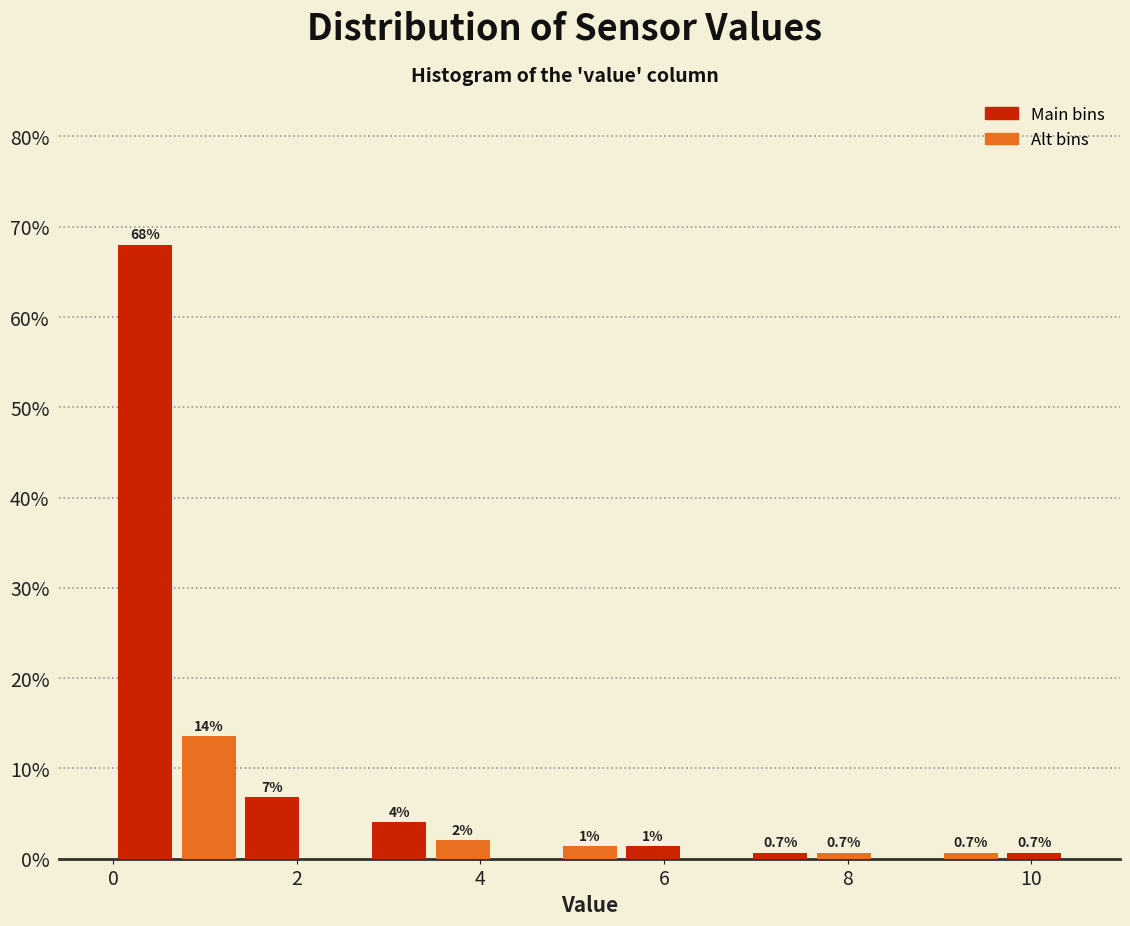

Read against the x-axis, roughly where is the centre of the tallest bar?

0.4